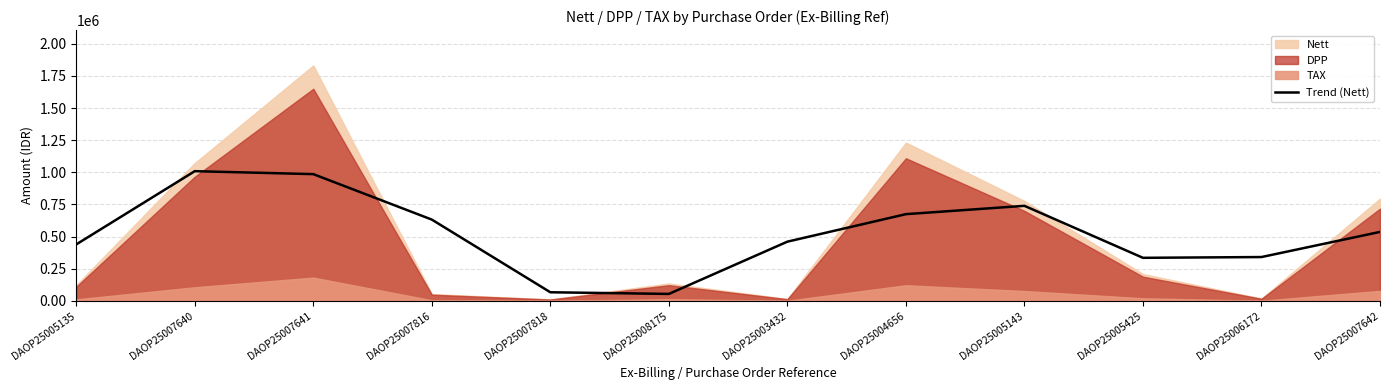

What is the minimum value for Trend (Nett)?

54576